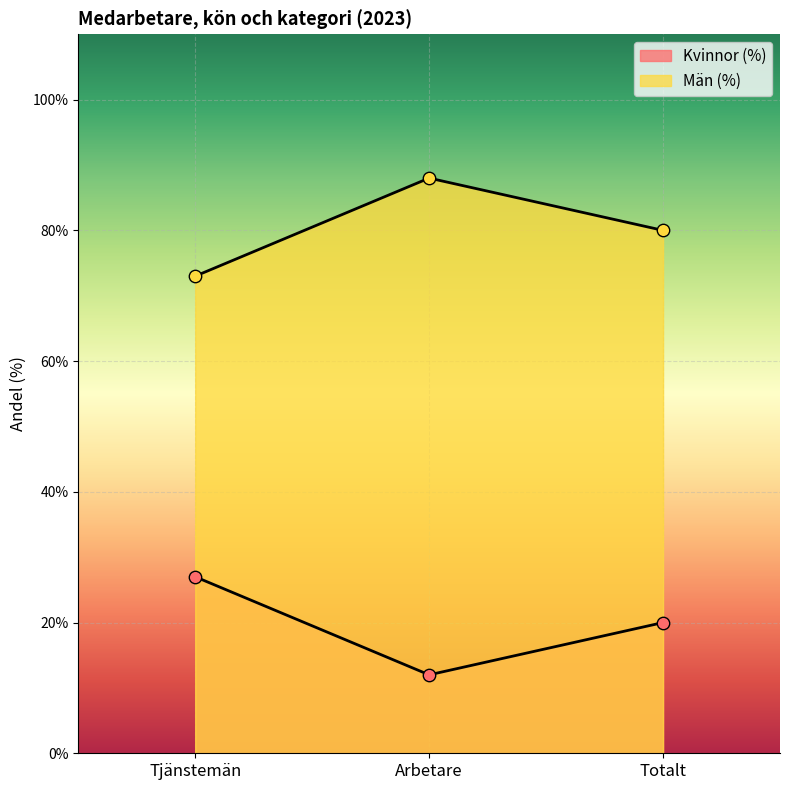

Which series has the largest total across all categories?

Män (%)